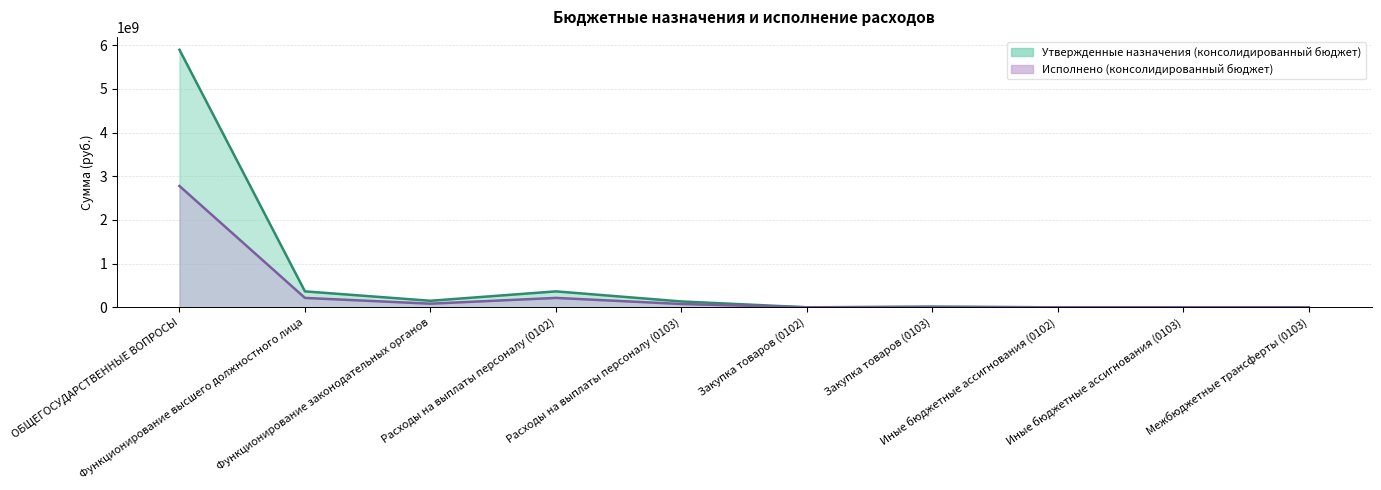

Does the chart have visible grid lines?

Yes